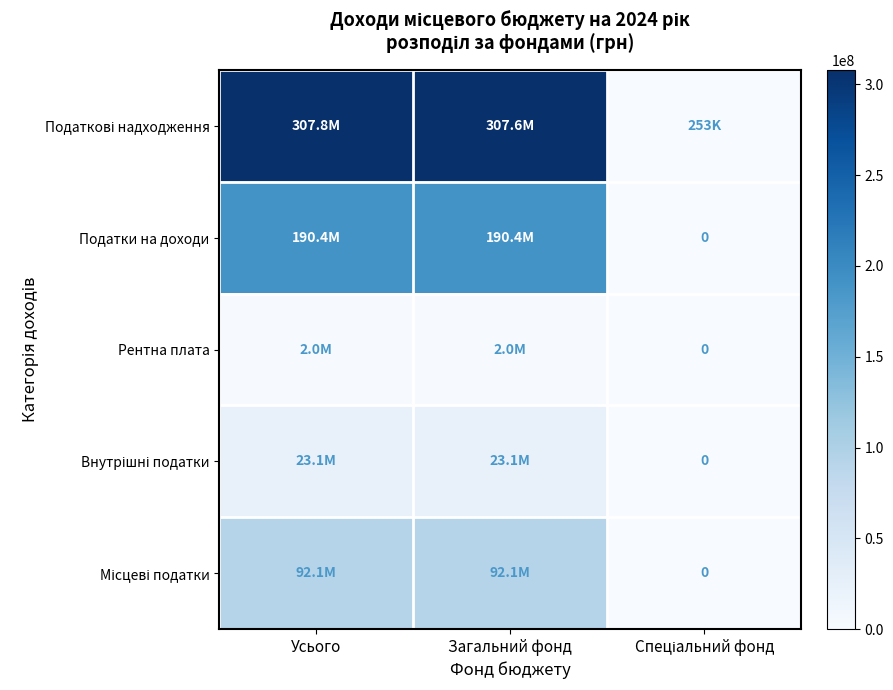

Is the value of Рентна плата at Загальний фонд greater than the value of Внутрішні податки at Спеціальний фонд?

Yes